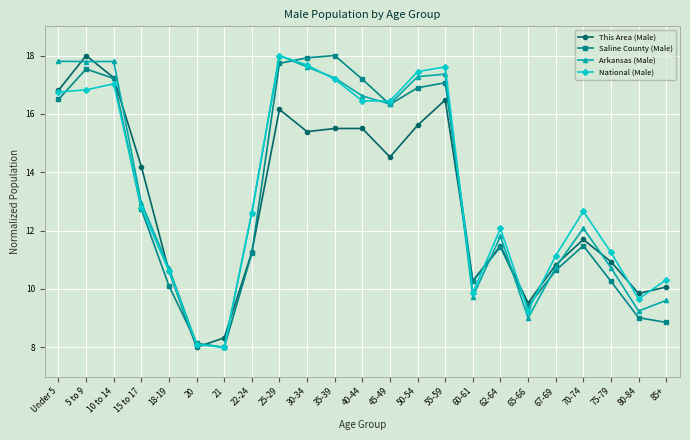

True or false: This Area (Male) has more than 2 interior local peaks.

True